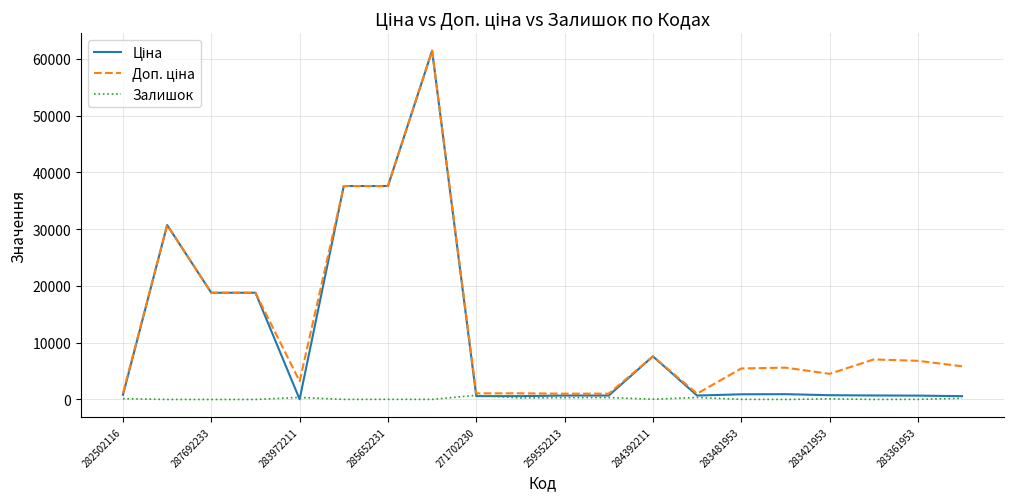

What is the maximum value shown in the chart?

61434.3